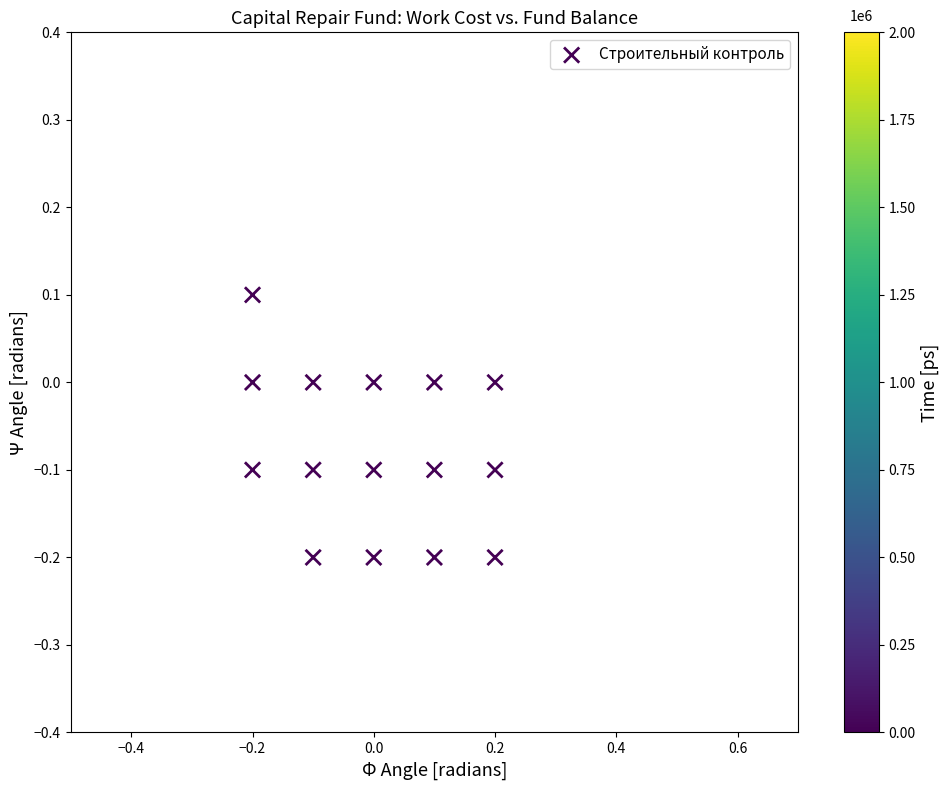

What is the range of X values (max minus min)?

0.4